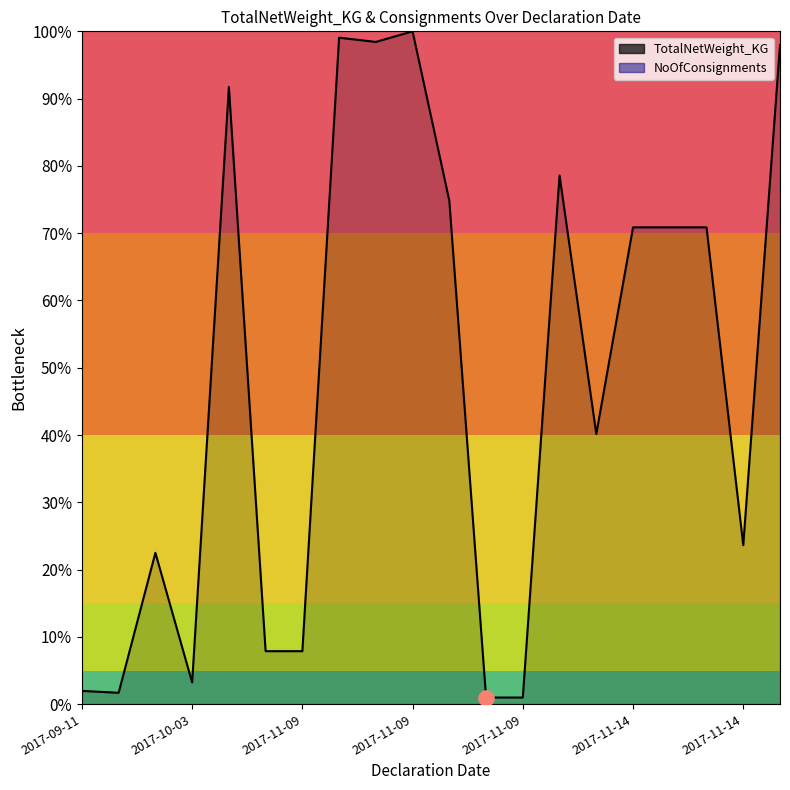

What is the total value across all series at 2017-11-09?

1.2